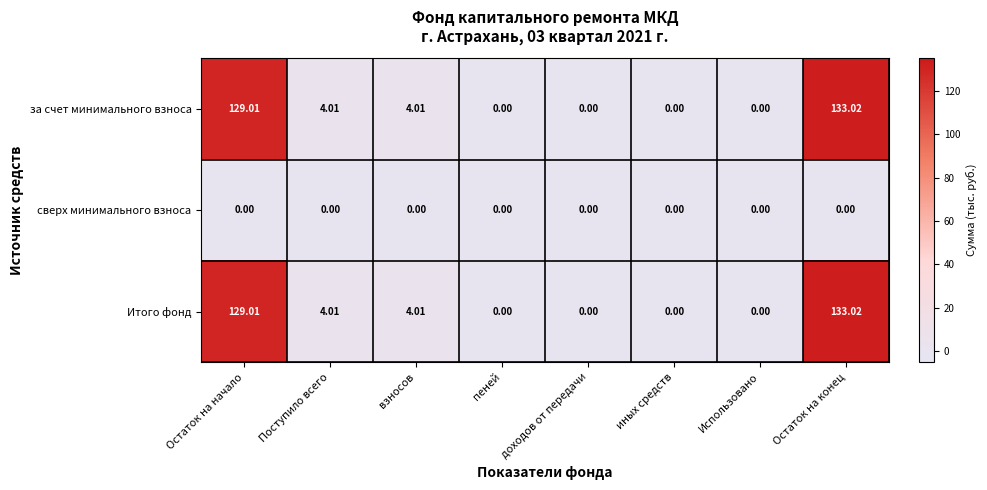

Where does the Итого фонд series first go above 4?

Остаток на начало